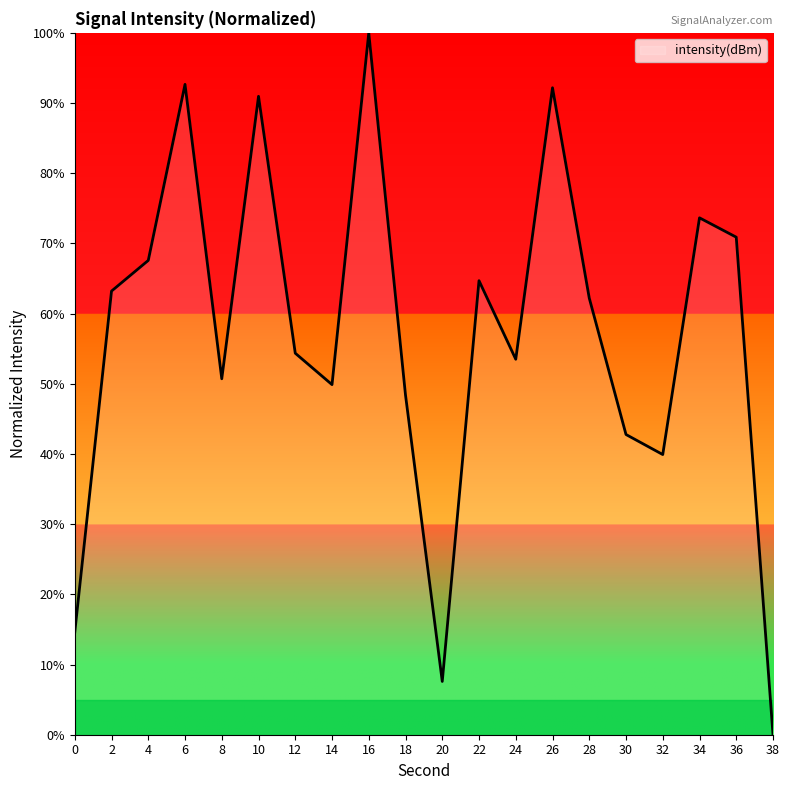

What is the difference between the maximum and minimum values?

100.0